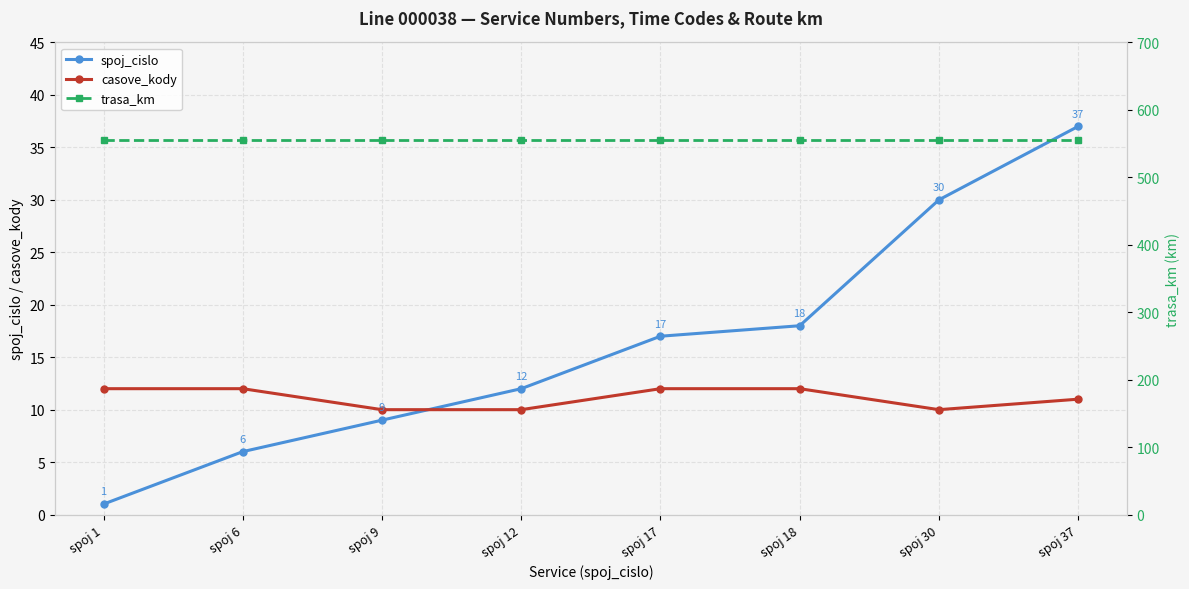

True or false: spoj_cislo and casove_kody cross at least once.

True